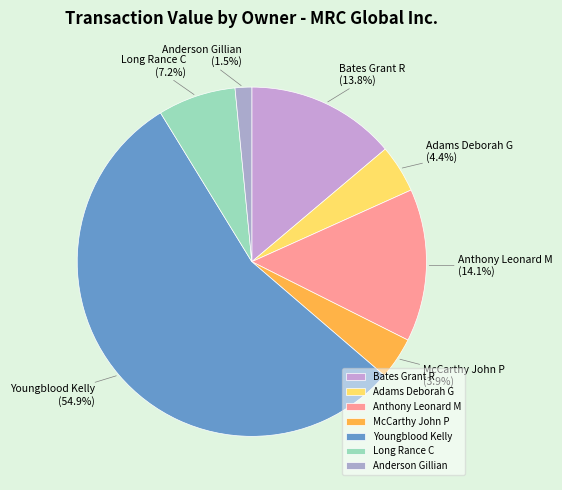

Does Youngblood Kelly account for over 50% of the chart?

Yes